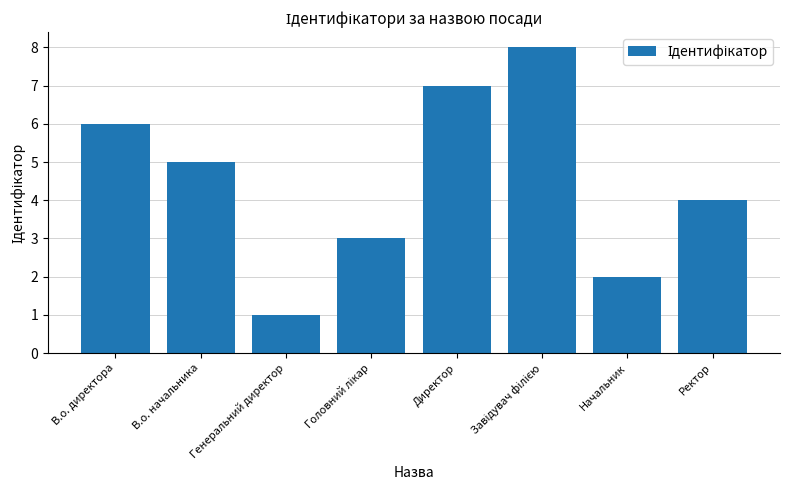

Which has a higher value, Начальник or Директор?

Директор